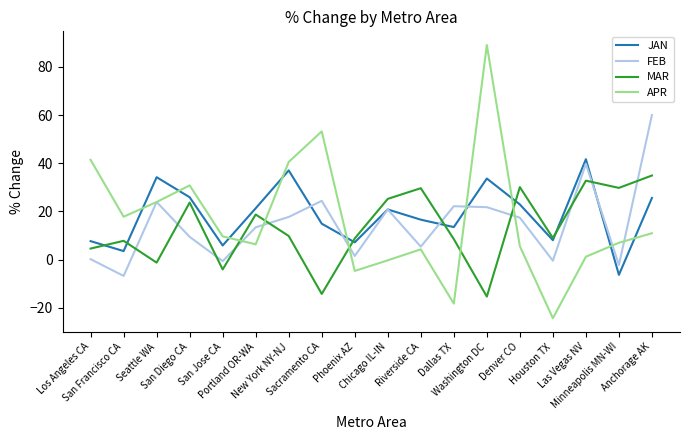

How many lines are shown in the chart?

4